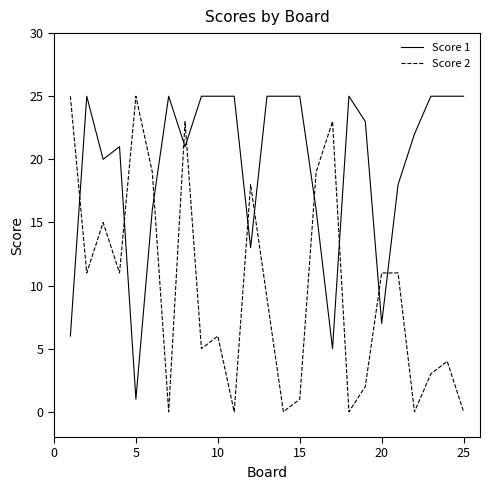

Which series has the largest total across all categories?

Score 1